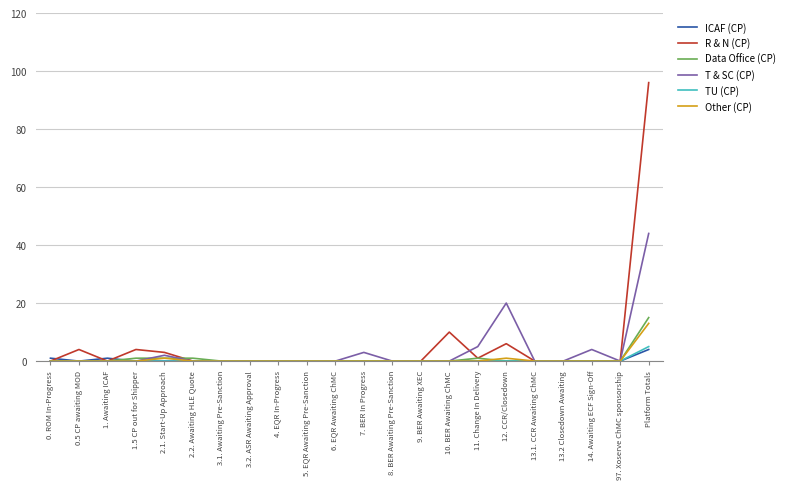

What is the difference between the maximum and minimum values in the ICAF (CP) series?

4